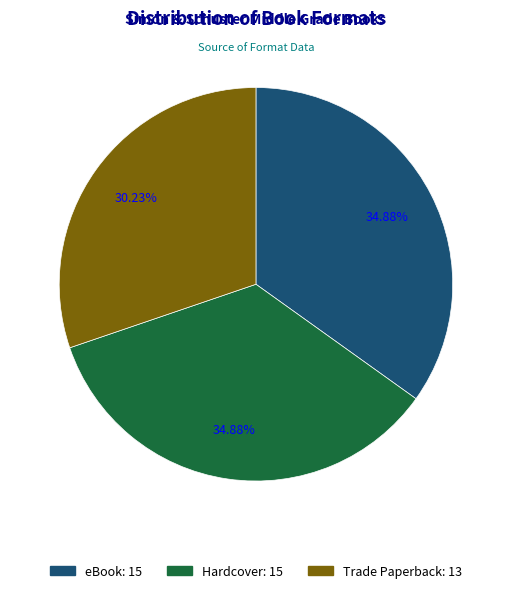

Count the number of slices in the pie.

3